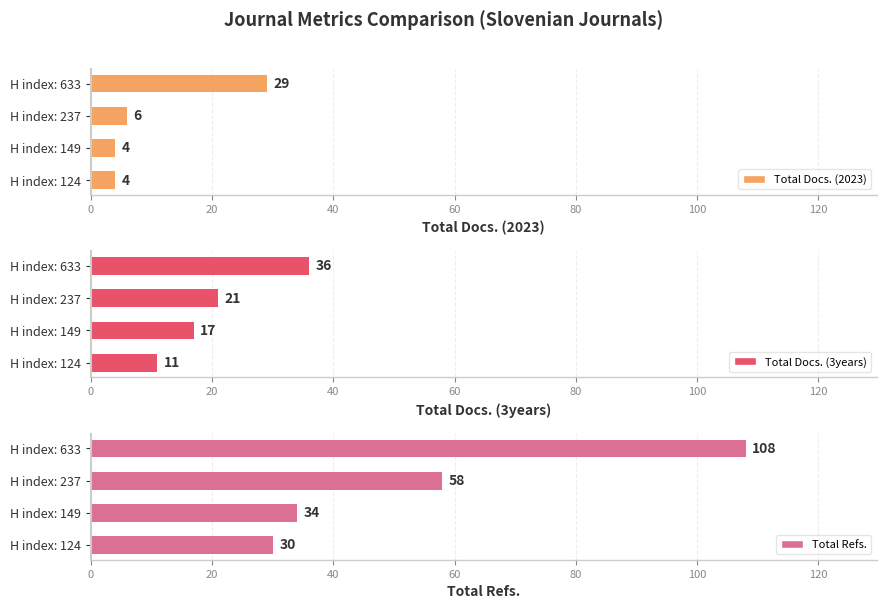

What is the sum of all Total Docs. (2023) values?

43